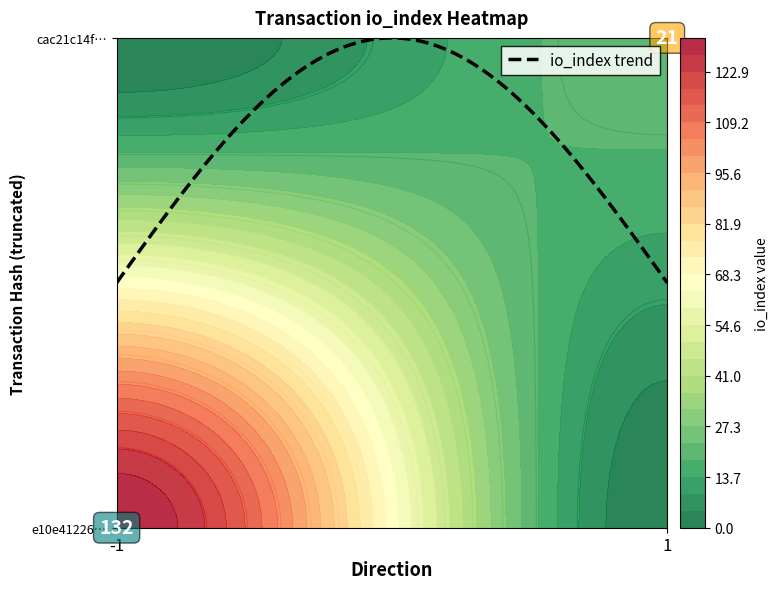

Which series has the largest total across all categories?

e10e41226410b424b87b96e137e06a3ac1b7e71